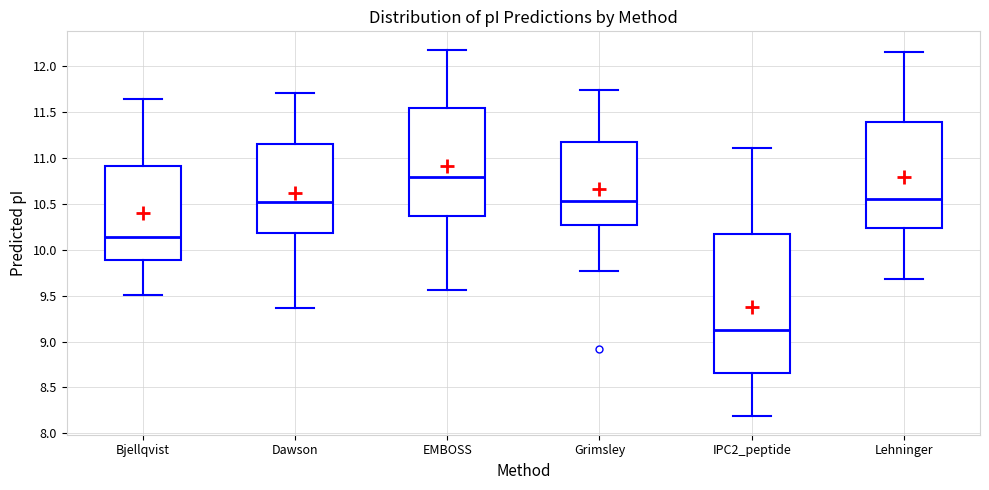

Where does the median line of the box for IPC2_peptide sit on the y-axis? The values are not printed on the chart, so give them approximately, as read against the axis.

9.10